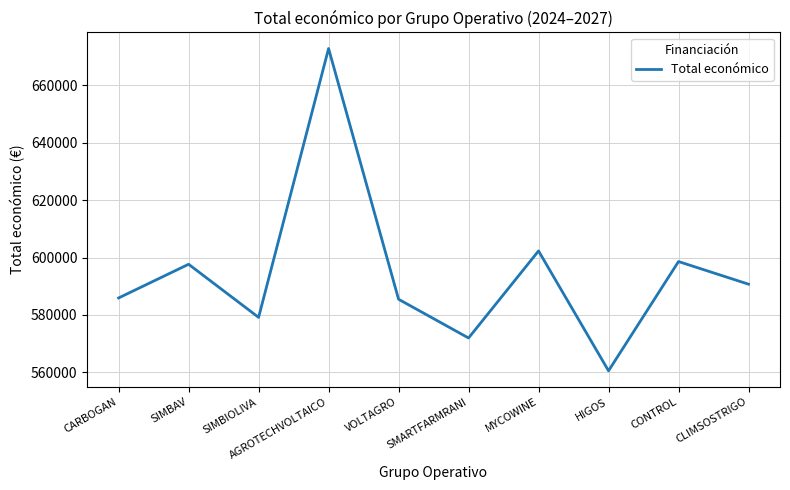

Approximately how many times larger is the value at VOLTAGRO compared to HIGOS?

1.0